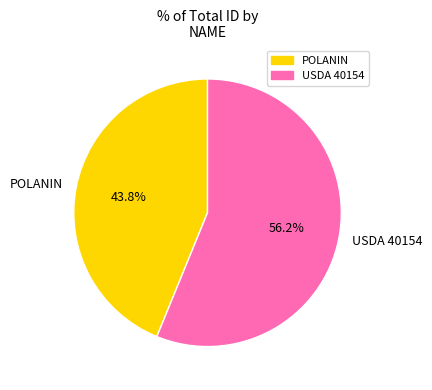

How many slices are in this pie chart?

2